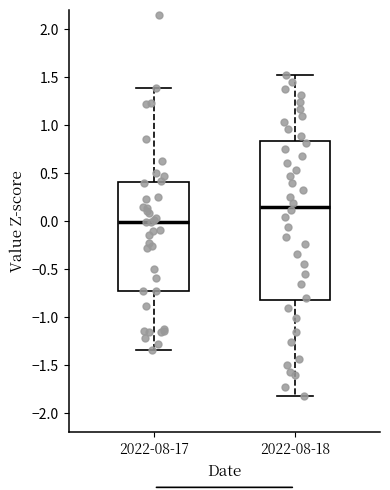

Reading left to right, read every box against the y-axis: the position of its median line, the range the box covers, and the ends of its whiskers. The values are not printed on the chart, so give them approximately, as read against the axis.

2022-08-17: median 0.00, box -0.70 to 0.40, whiskers -1.35 to 1.40
2022-08-18: median 0.15, box -0.80 to 0.85, whiskers -1.80 to 1.50